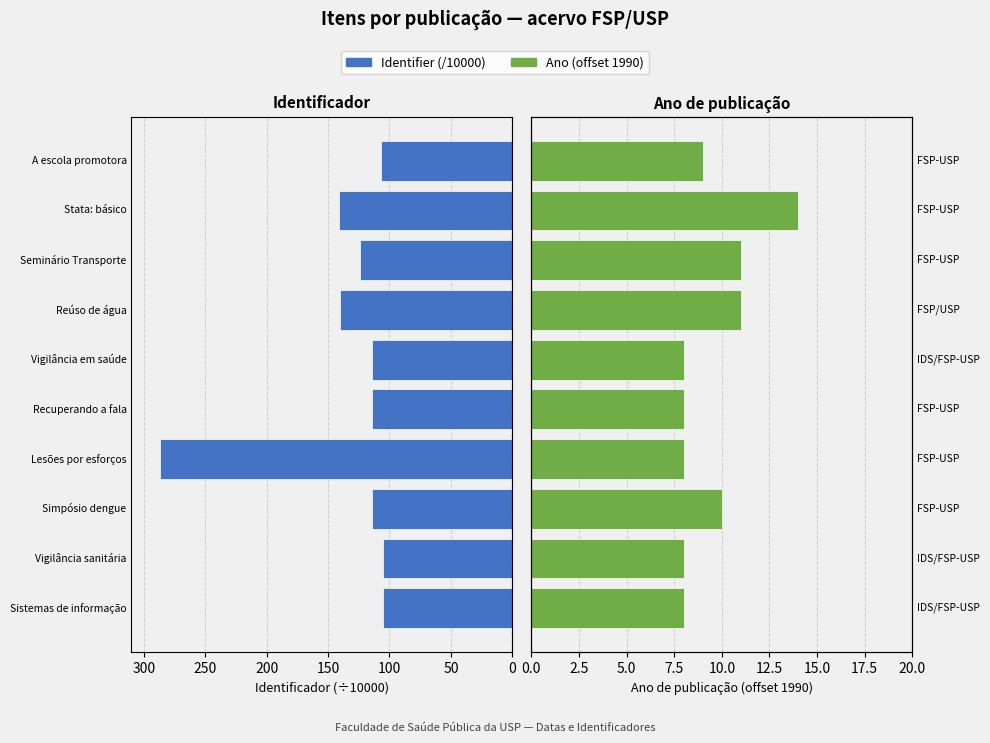

What position from the right is Vigilância sanitária?

9